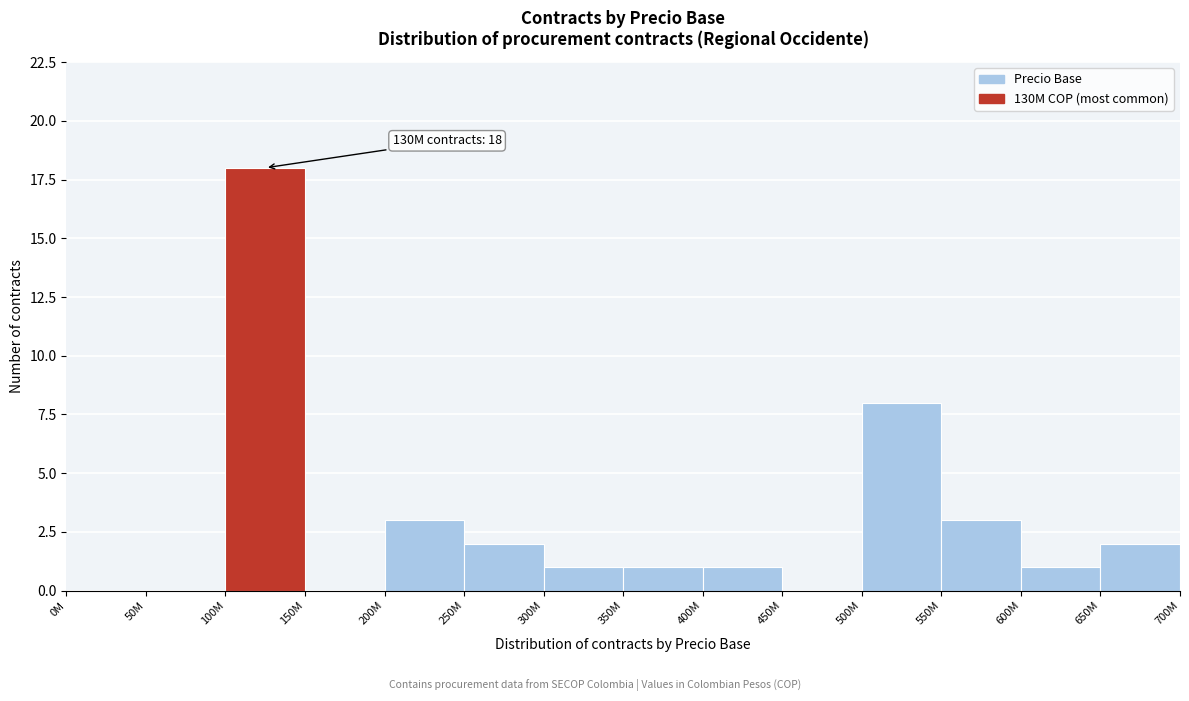

Reading left to right, extract all data points from this chart.

0M=0	50M=0	100M=18	150M=0	200M=3	250M=2	300M=1	350M=1	400M=1	450M=0	500M=8	550M=3	600M=1	650M=2